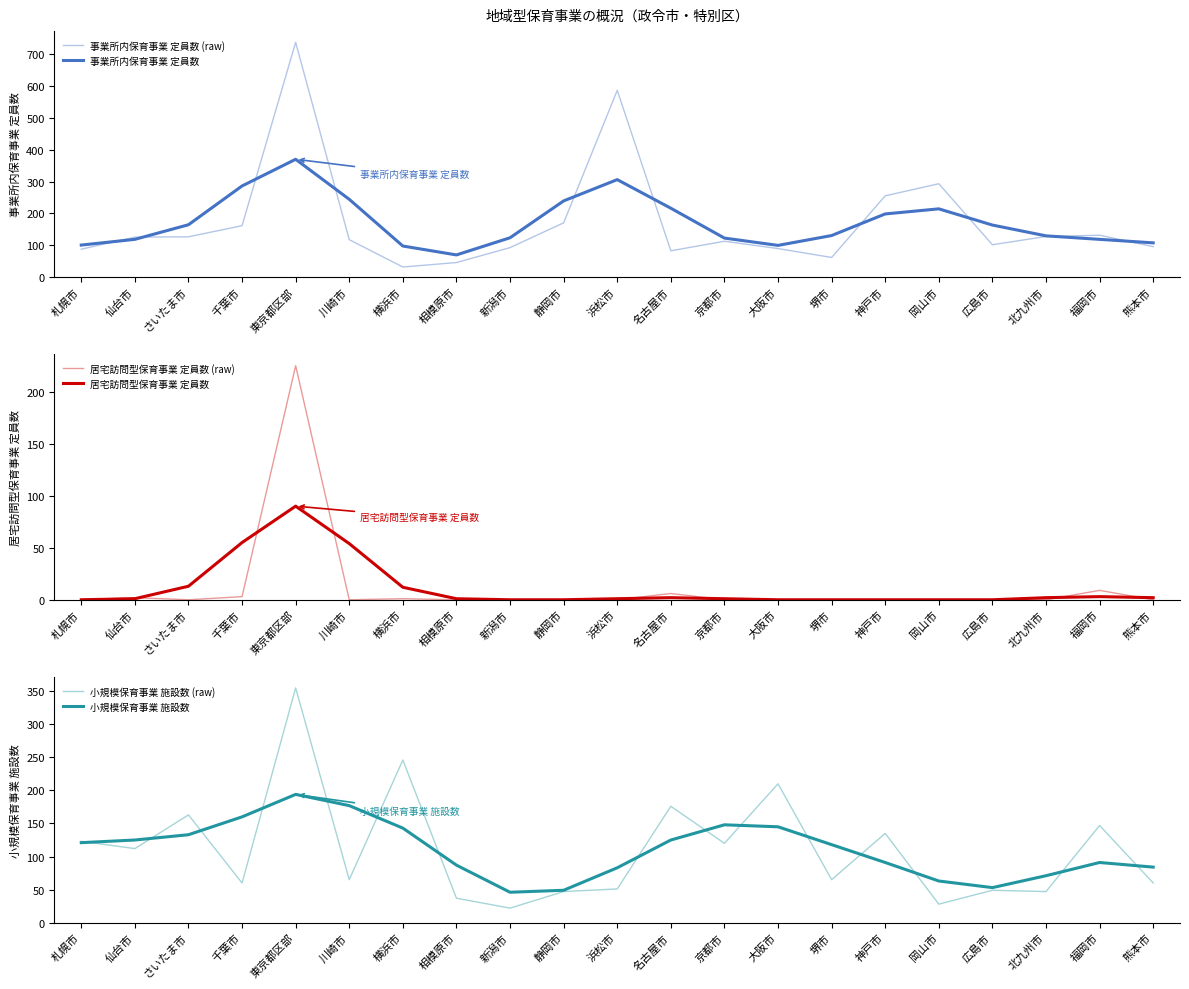

True or false: 事業所内保育事業 定員数 and 居宅訪問型保育事業 定員数 cross at least once.

False